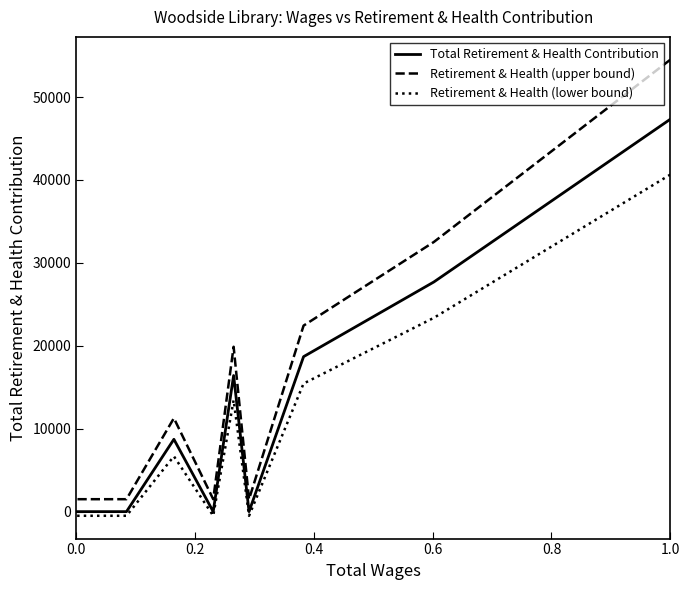

True or false: Retirement & Health (lower bound) and Retirement & Health (upper bound) intersect in this chart.

False